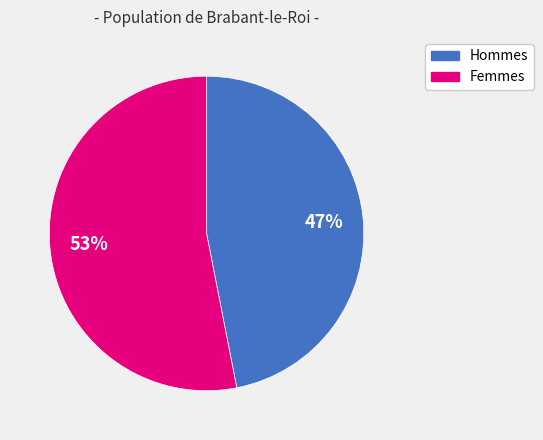

To the nearest percent, what is the difference between the largest and smallest slice percentages?

6%